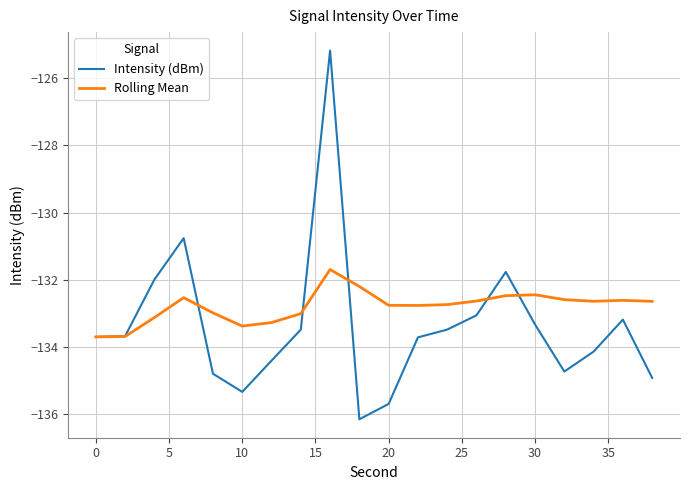

Which series has the largest total across all categories?

Rolling Mean